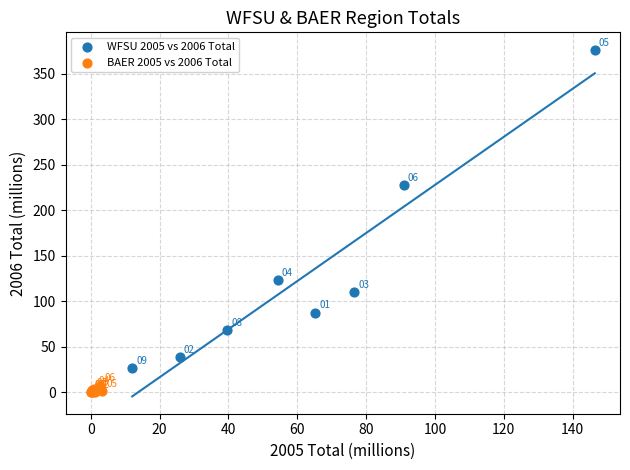

Which series reaches the maximum Y coordinate?

WFSU 2005 vs 2006 Total